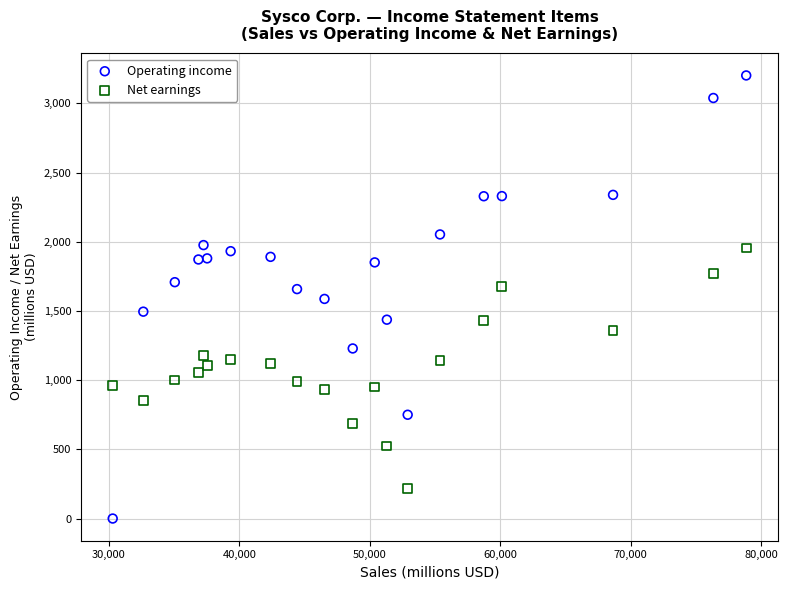

Which series reaches the minimum Y coordinate?

Operating income